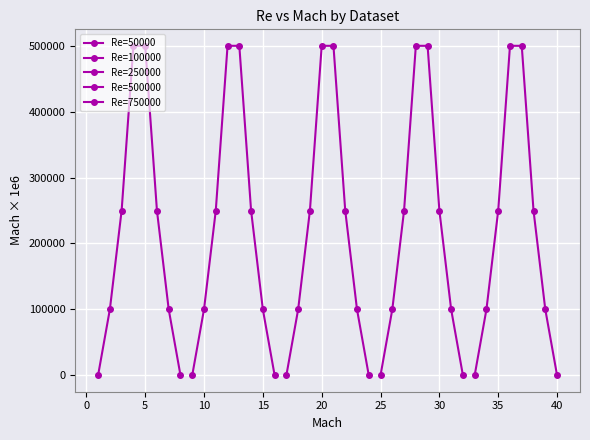

Where is Re=100000 nearest to the value 250000?

5